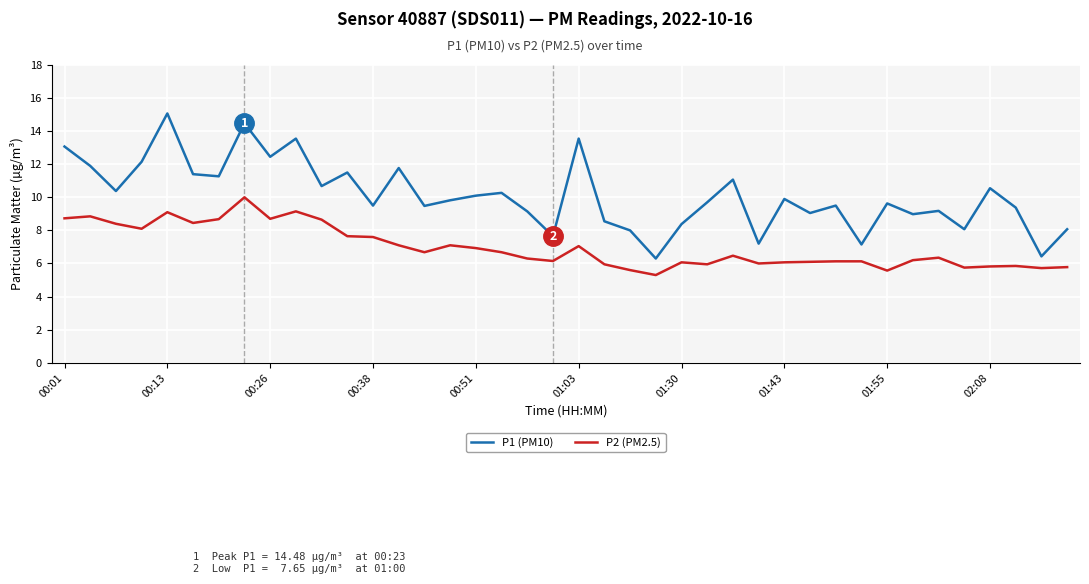

What is the maximum value shown in the chart?

15.1